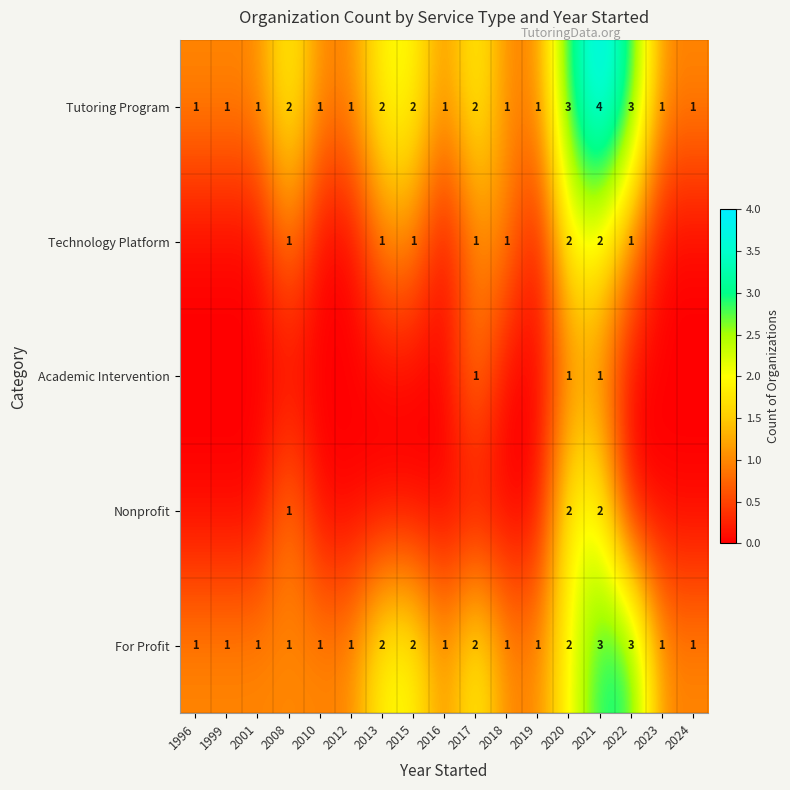

How many categories are shown in the chart?

17